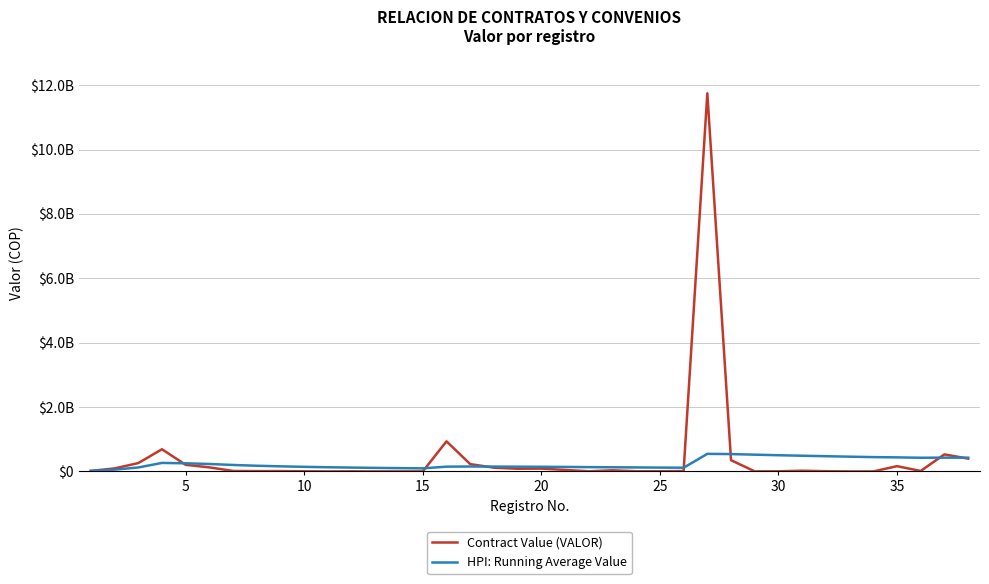

Does the chart display data point markers on the line(s)?

No